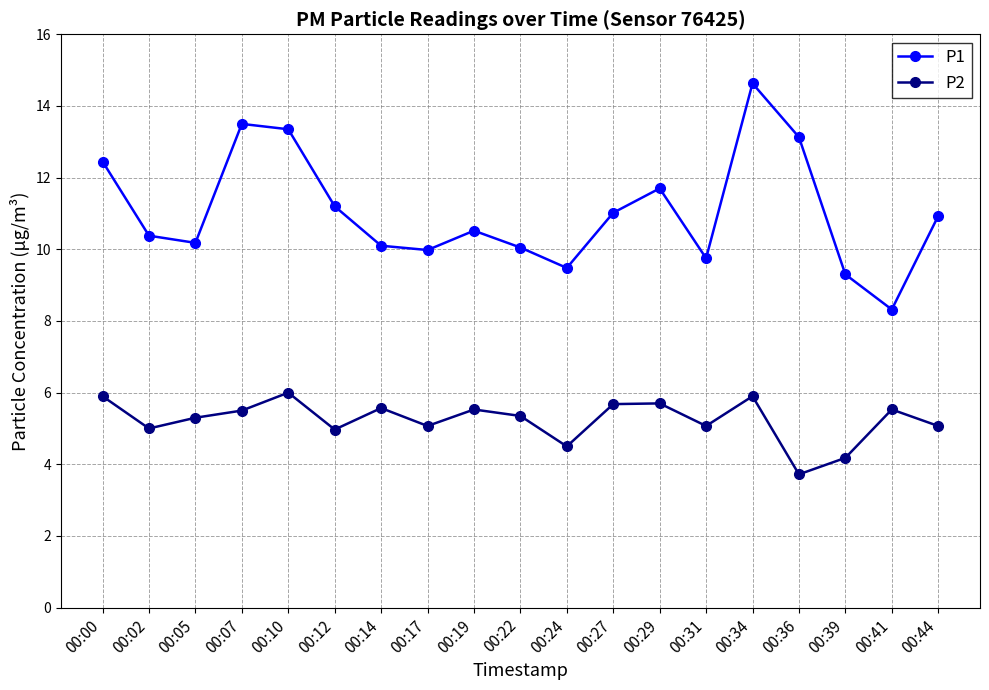

What is the difference between the maximum and minimum values in the P2 series?

2.3